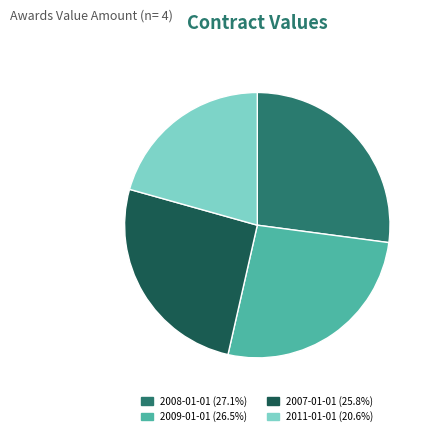

The 2008-01-01 slice represents 27% of the pie. True or false?

True